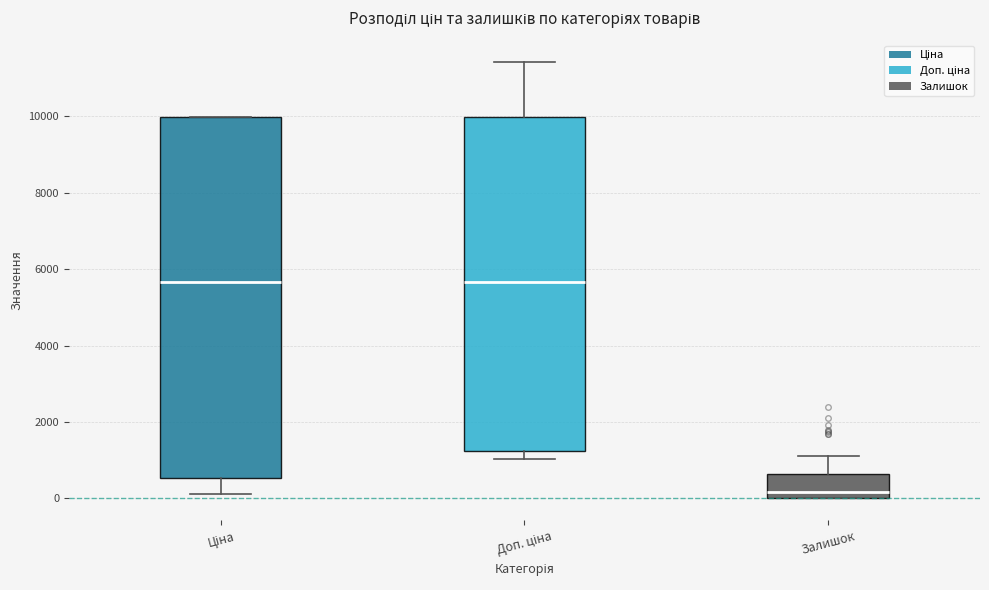

Where is the lower edge of the box for Доп. ціна on the y-axis? The values are not printed on the chart, so give them approximately, as read against the axis.

1200